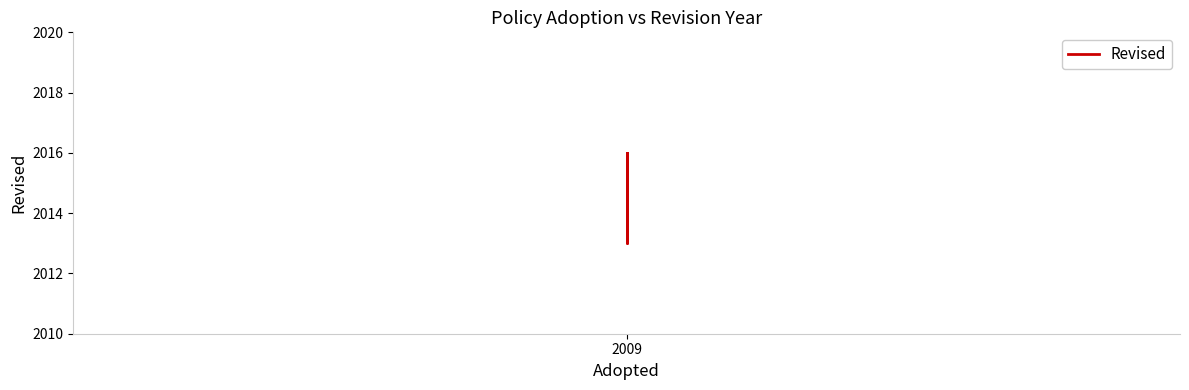

What is the sum of the values at 1 and 2?

4029